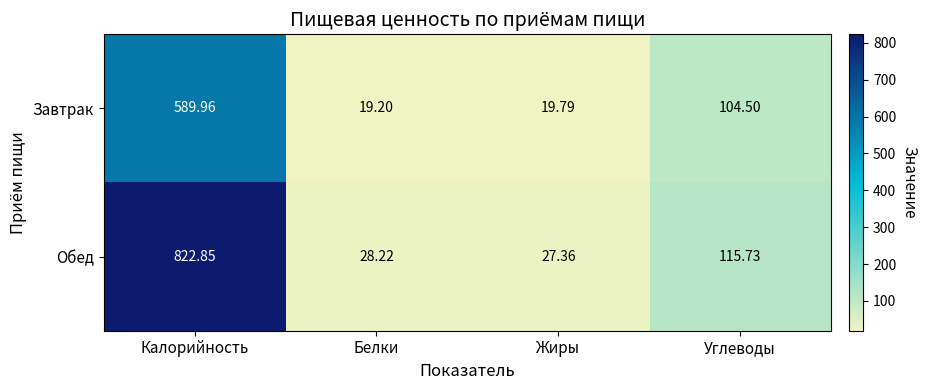

Which series changed the most between Белки and Жиры?

Обед